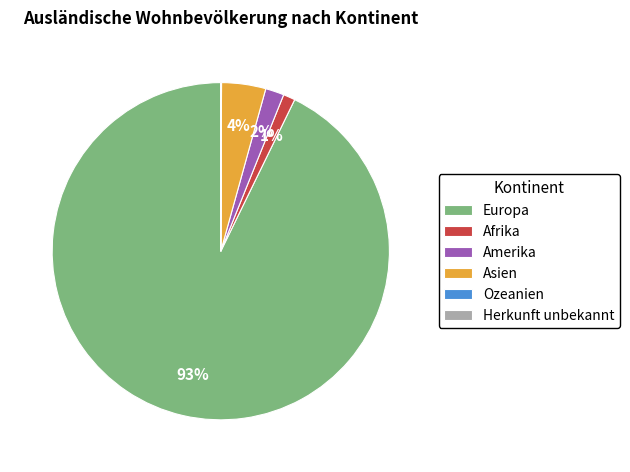

Is there a majority slice in this chart?

Yes